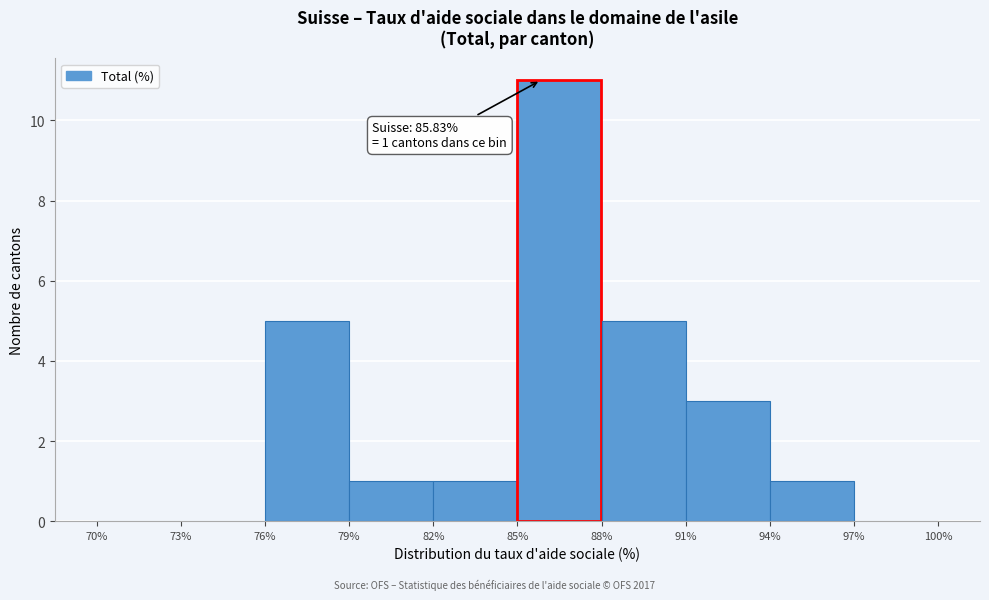

Over which range of the x-axis is the bar tallest?

85% to 88%